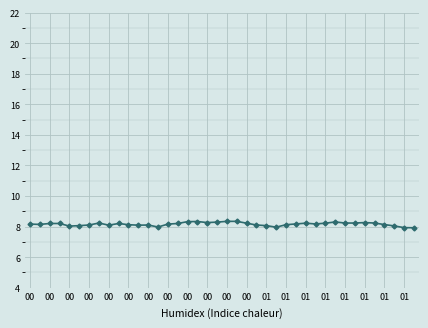

What is the average value?

8.2